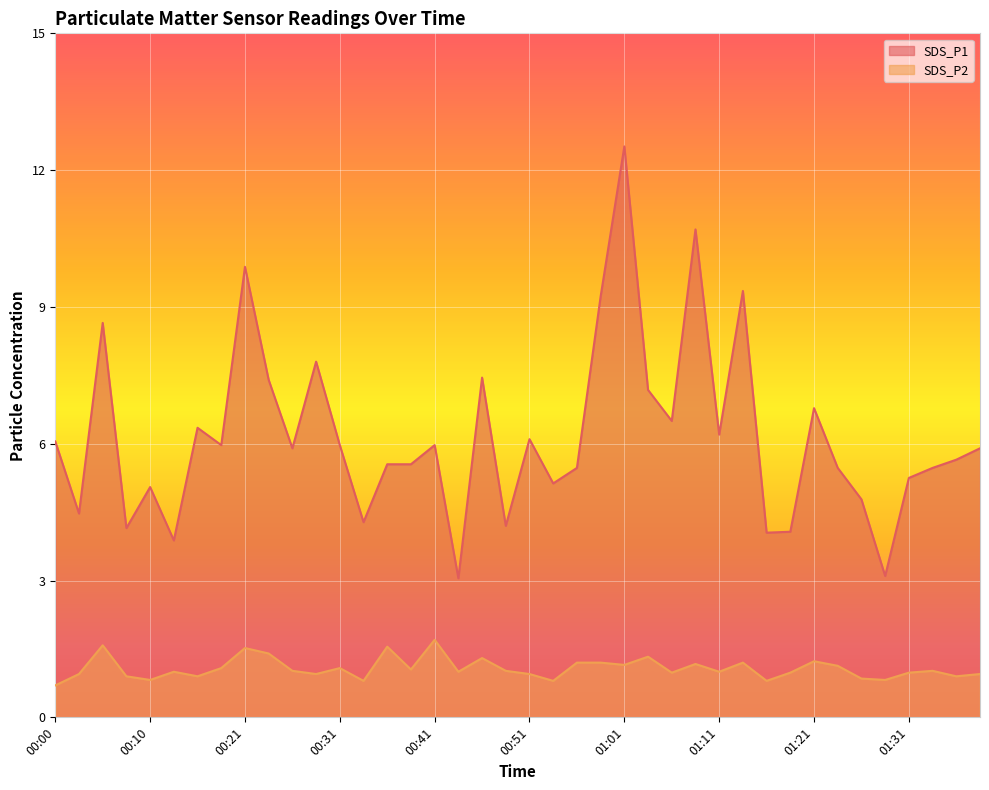

How many values in the SDS_P2 series are below 1?

17